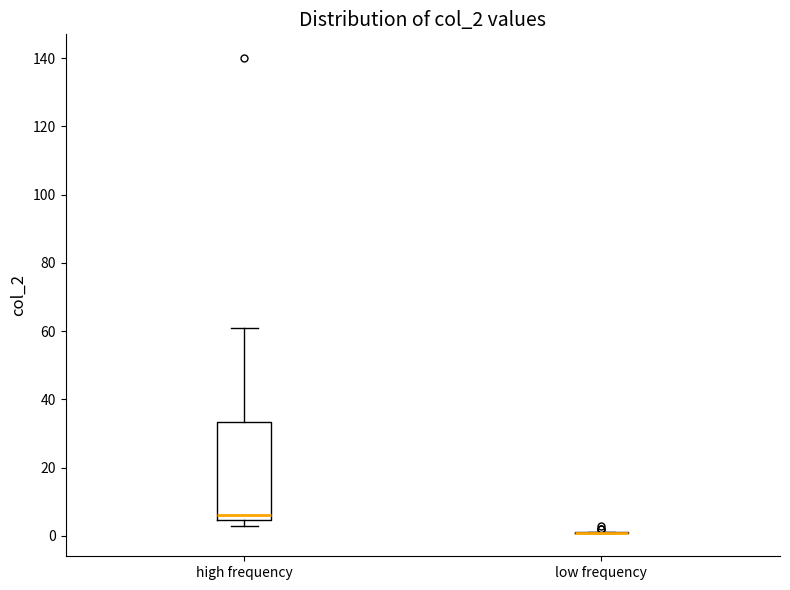

Comparing the boxes themselves (not the whiskers), which one is the tallest?

high frequency